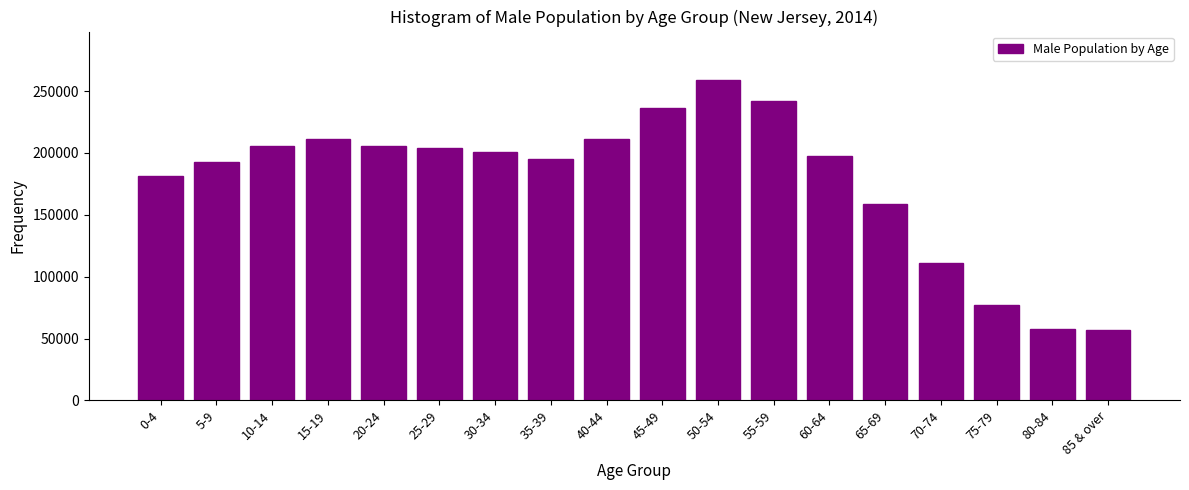

What is the label of the 8th bar from the right?

50-54